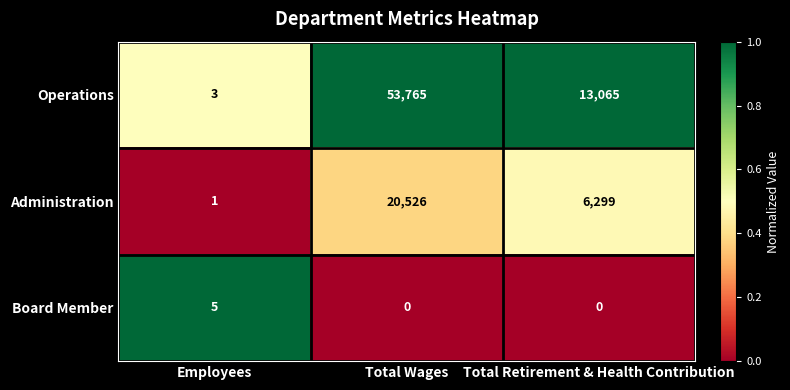

What is the total value across all series at Employees?

9